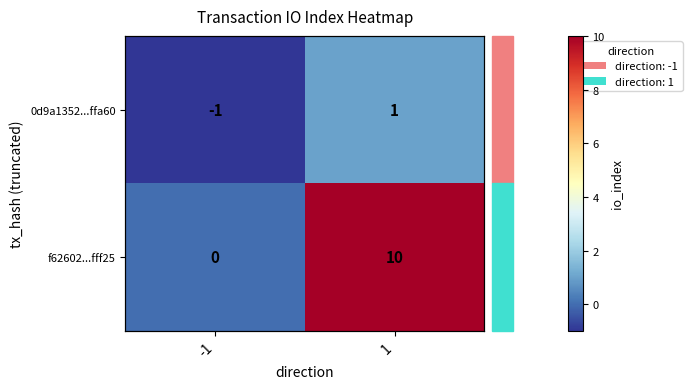

The value of 0d9a1352...ffa60 at -1 is -1. True or false?

True